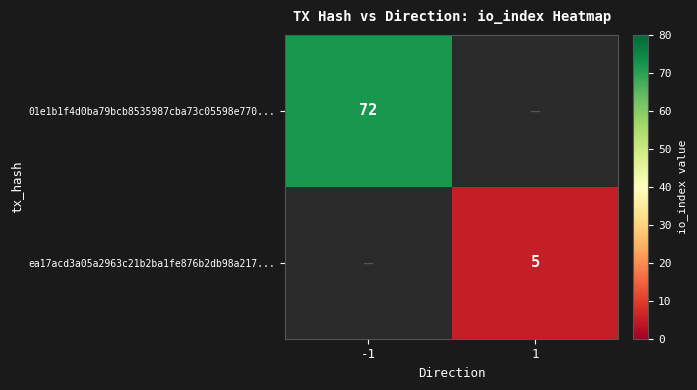

The ea17acd3a05a2963c21b2ba1fe876b2db98a217... series shows 5 at 1. True or false?

True